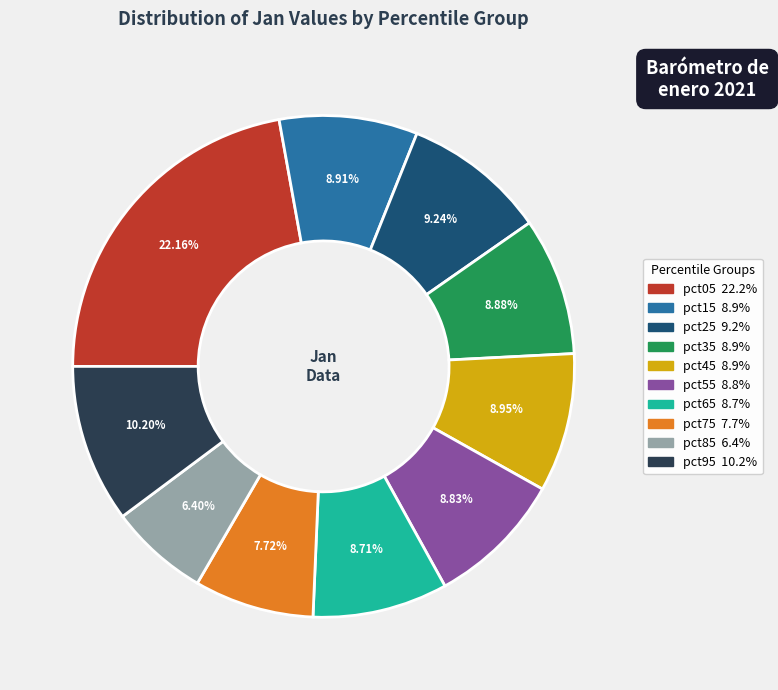

To the nearest percent, what is the combined percentage of pct65 and pct05?

31%